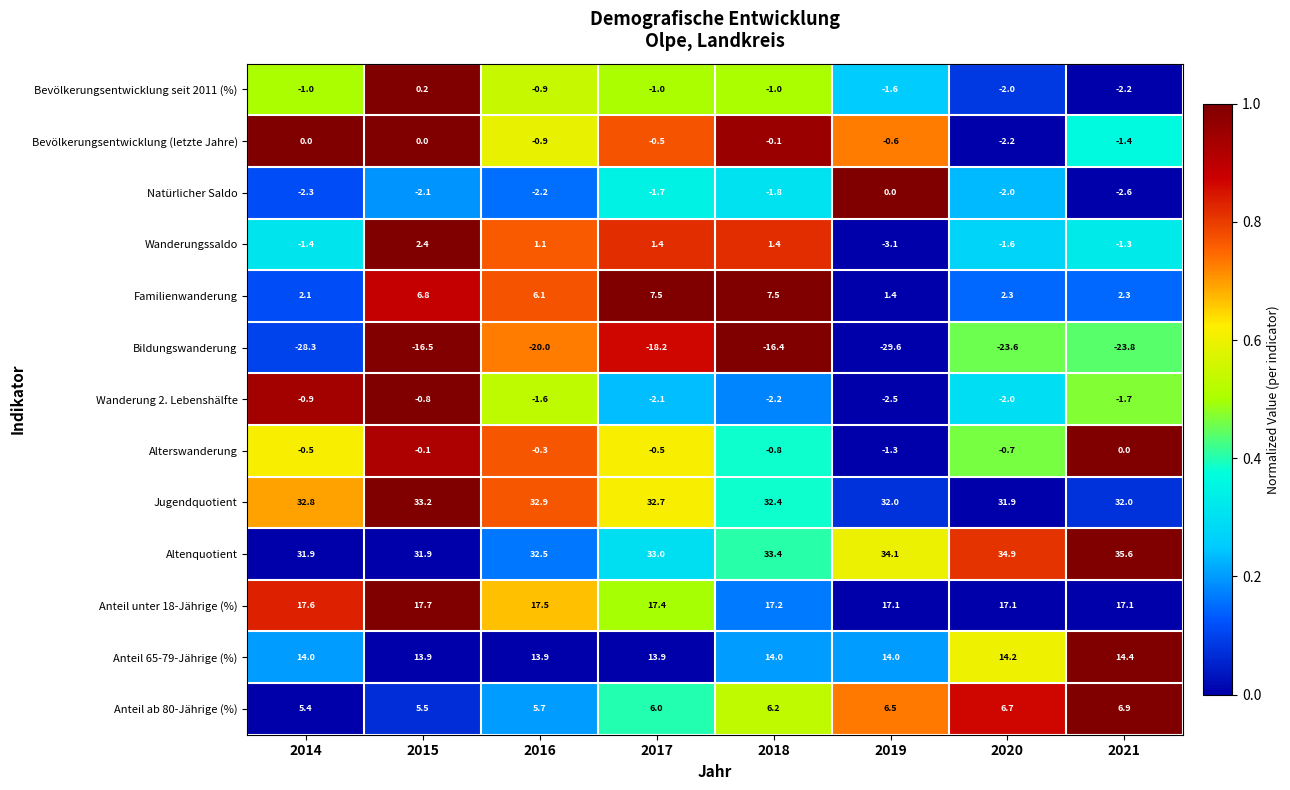

Which series changed the most between 2016 and 2017?

Bildungswanderung